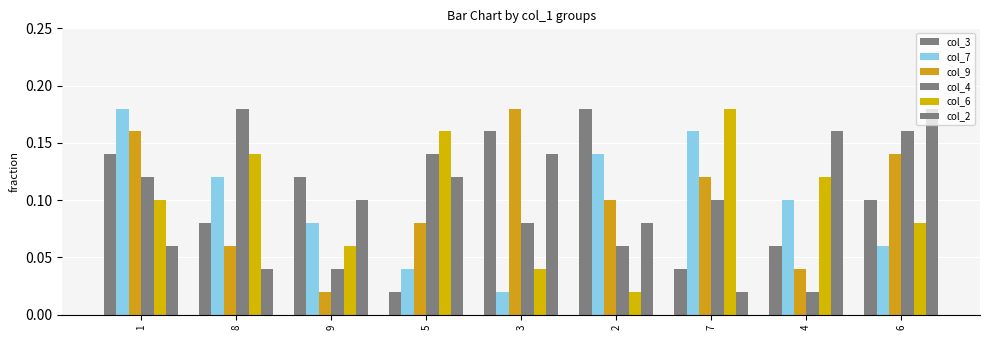

Does the chart contain any negative values?

No